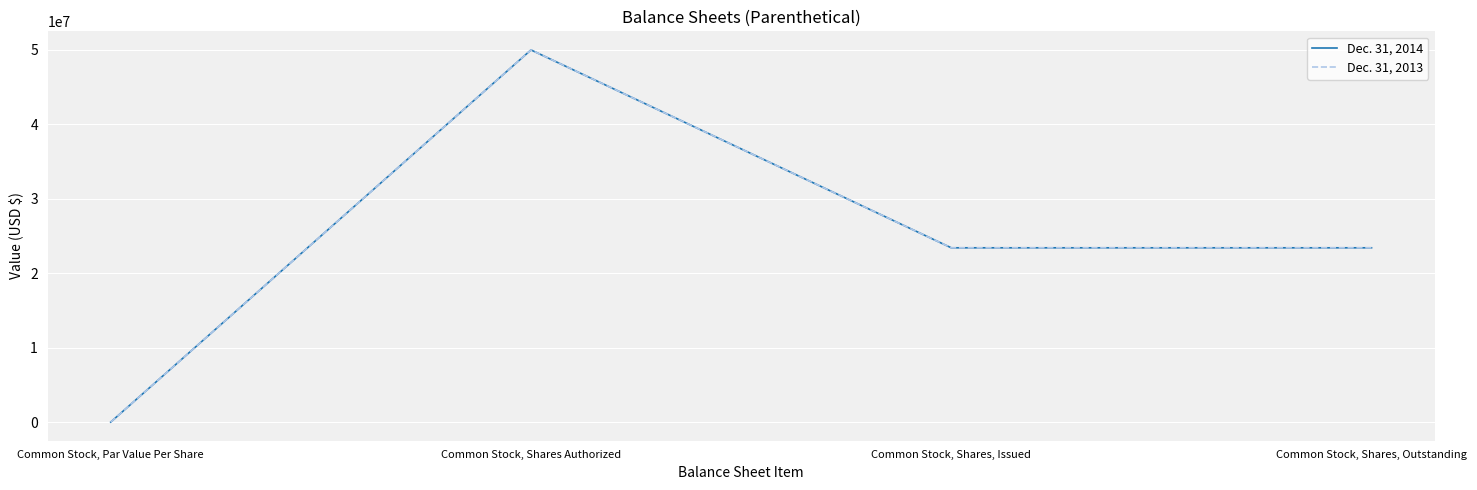

Which series changed the most between Common Stock, Par Value Per Share and Common Stock, Shares, Outstanding?

Dec. 31, 2014